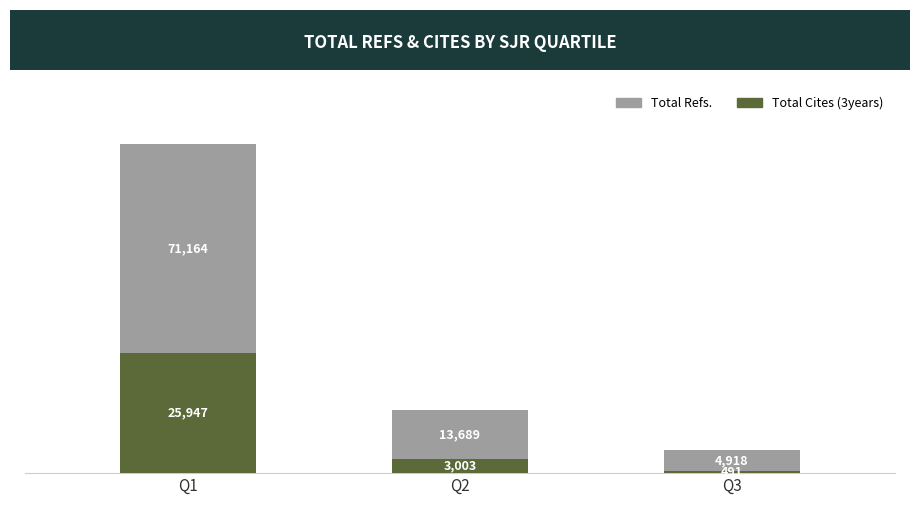

Count the number of categories in the chart.

3